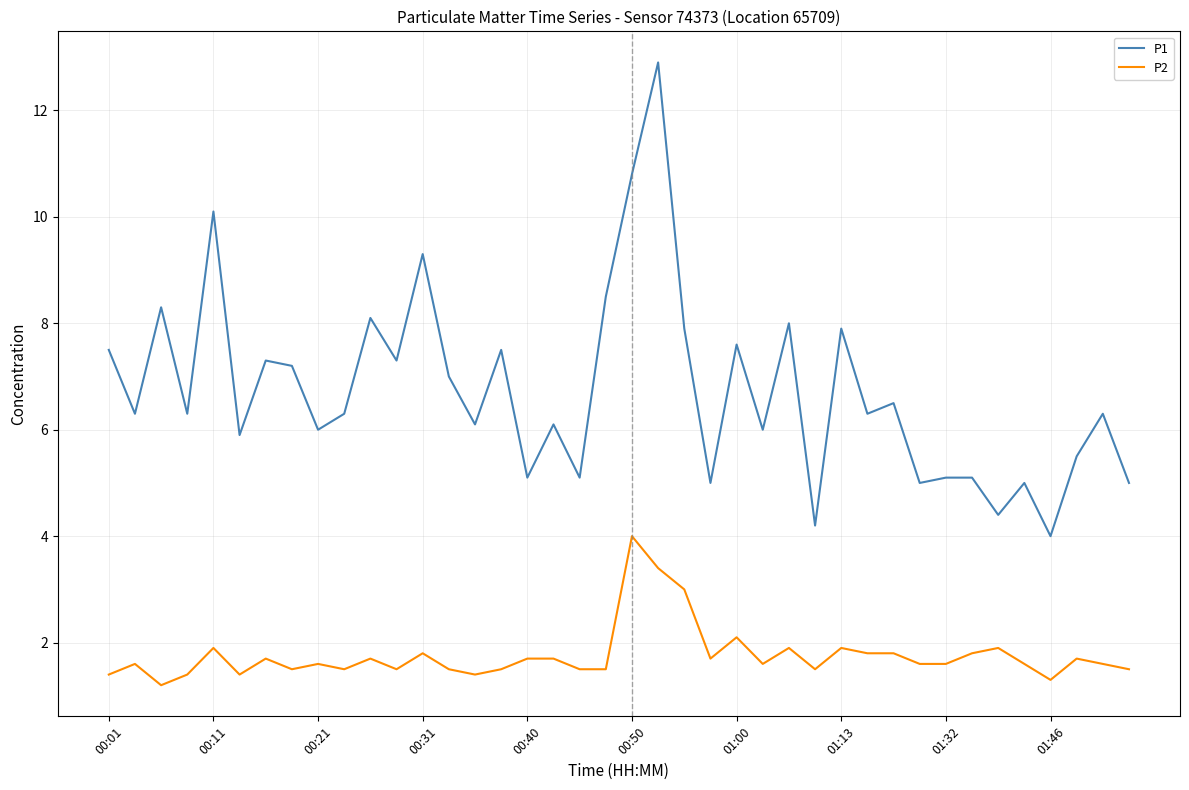

True or false: P2 and P1 cross at least once.

False